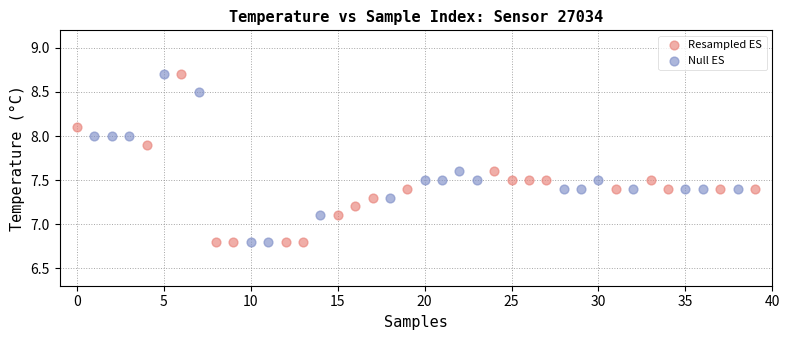

What are all the series names shown in the legend?

Resampled ES, Null ES